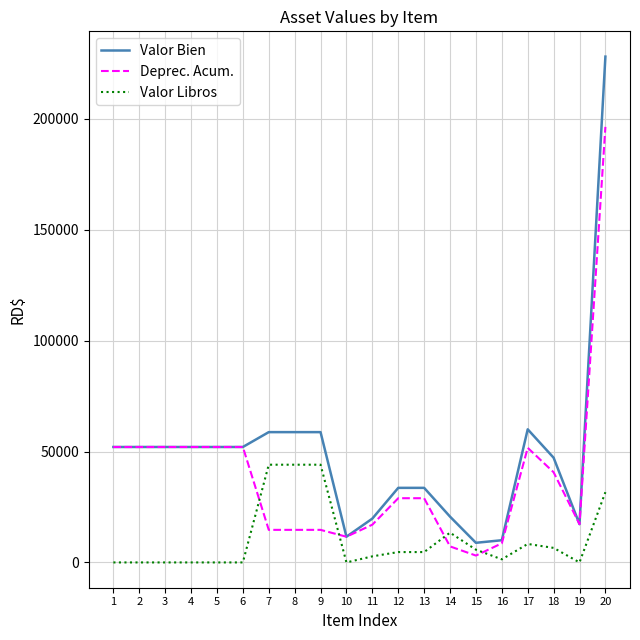

What is the maximum value shown in the chart?

227996.9